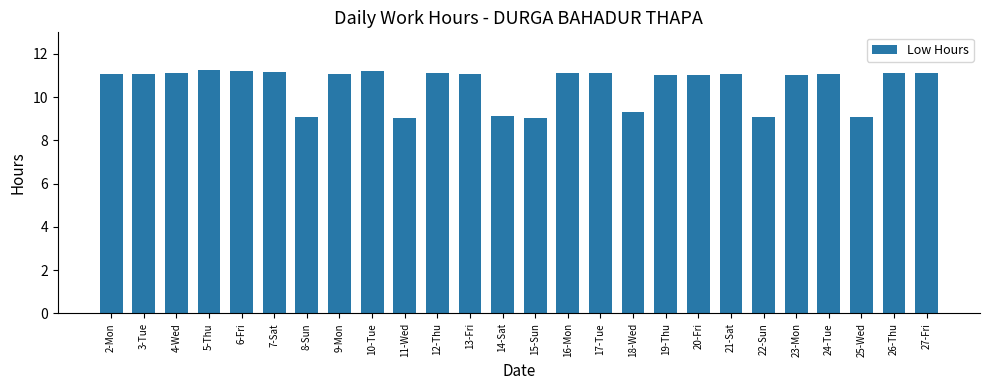

Approximately how many times larger is the value at 16-Mon compared to 3-Tue?

1.0